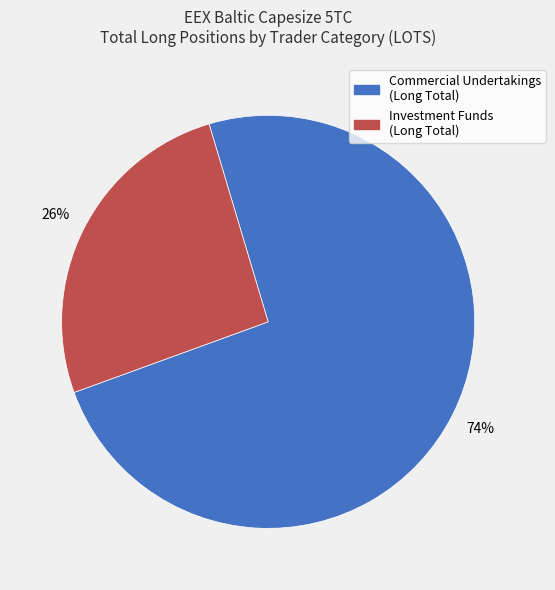

Is it true that Investment Funds (Long Total) is 26% of the pie?

True